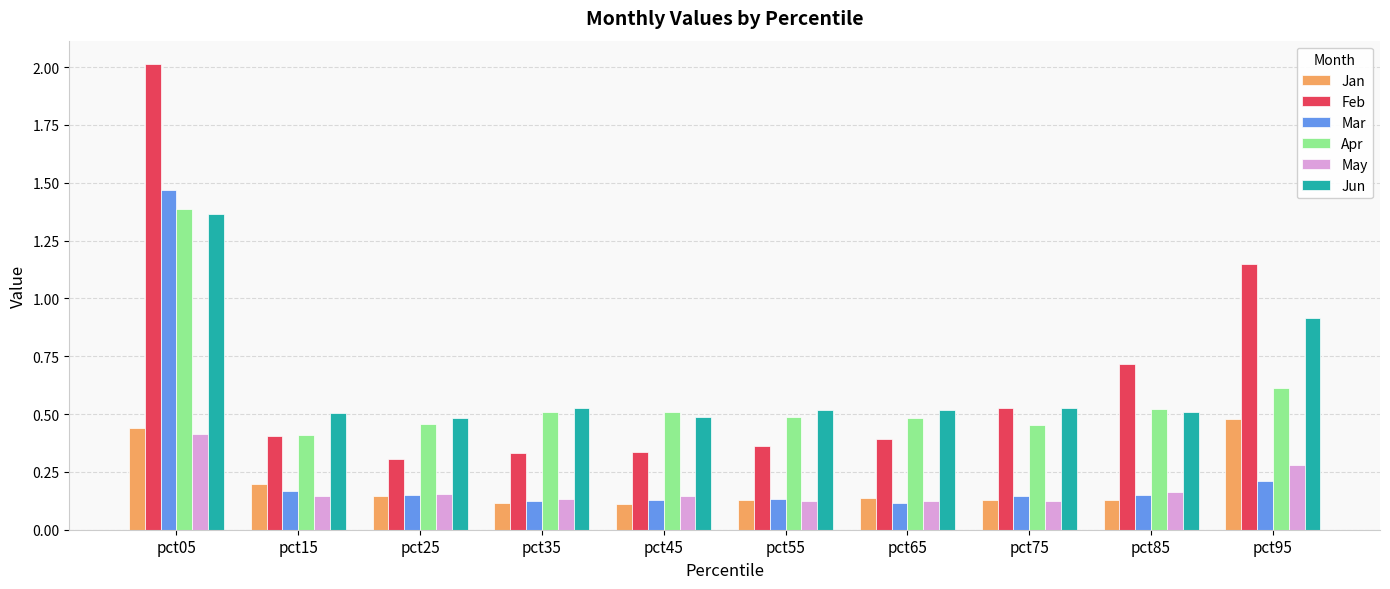

The value of Apr at pct85 is 0.1. True or false?

False